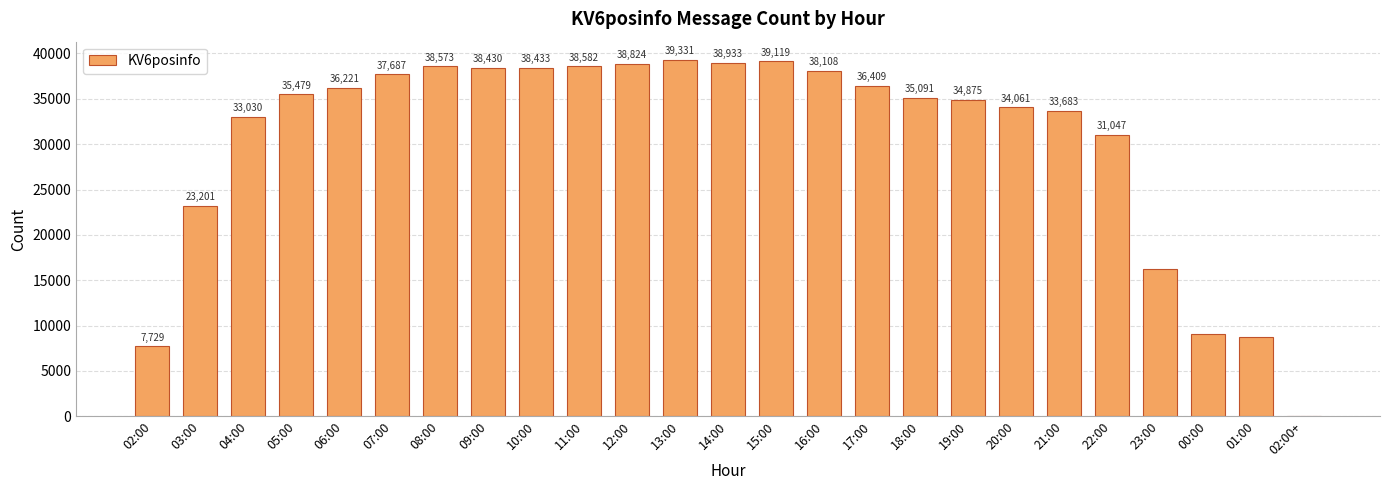

True or false: the data shows 22826 at 09:00.

False